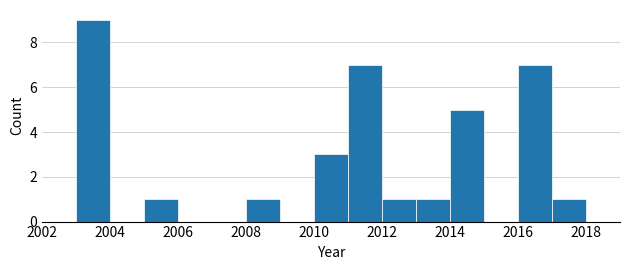

Reading left to right, list every bar in this chart as the range it spans on the x-axis followed by its height. The values are not printed on the chart, so give them approximately, as read against the axis.

2003 to 2004: 9
2004 to 2005: 0
2005 to 2006: 1
2006 to 2007: 0
2007 to 2008: 0
2008 to 2009: 1
2009 to 2010: 0
2010 to 2011: 3
2011 to 2012: 7
2012 to 2013: 1
2013 to 2014: 1
2014 to 2015: 5
2015 to 2016: 0
2016 to 2017: 7
2017 to 2018: 1